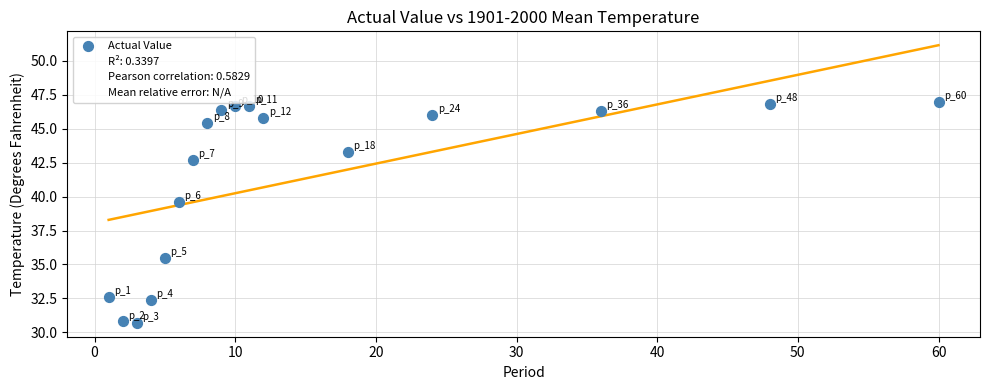

What is the range of X values (max minus min)?

59.0